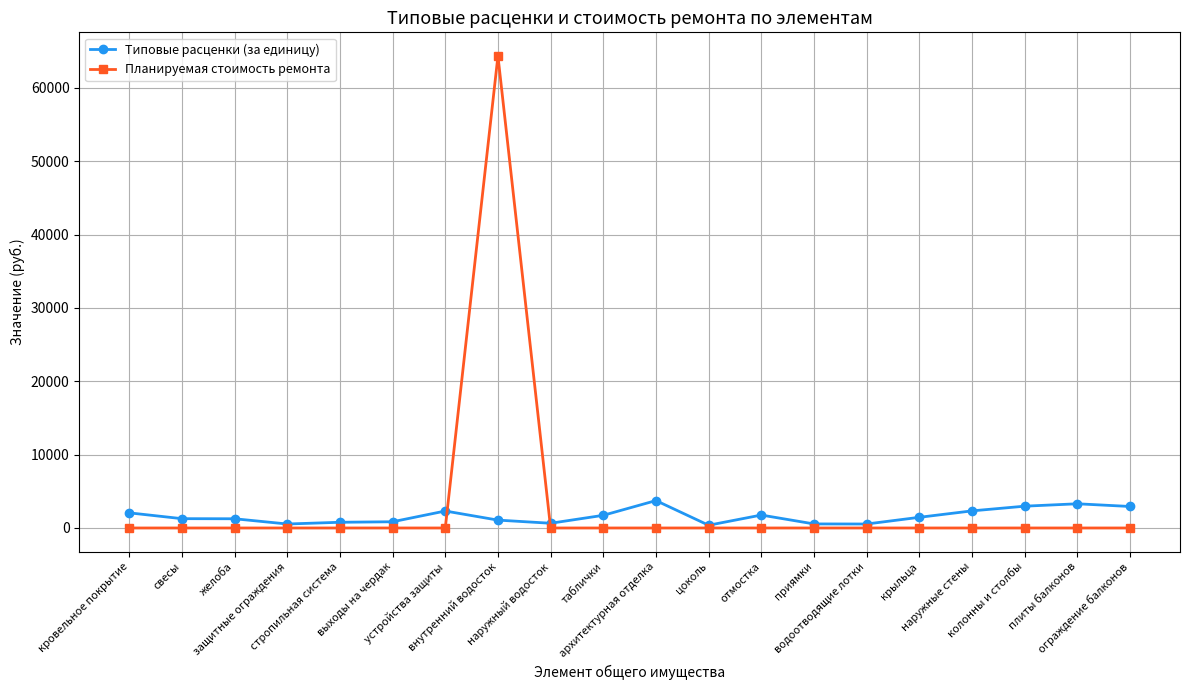

At which category does the chart reach its peak across all series?

внутренний водосток